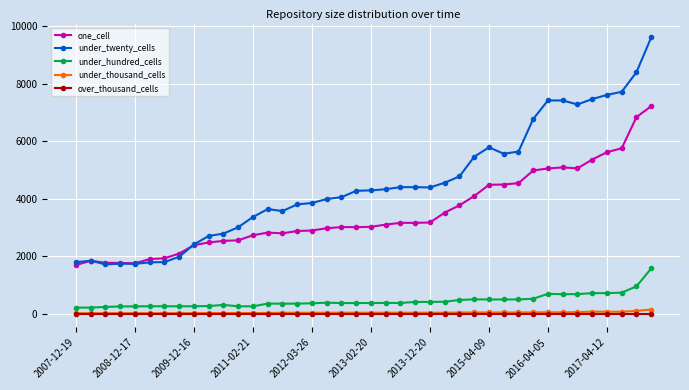

What is the sum of all under_hundred_cells values?

17897